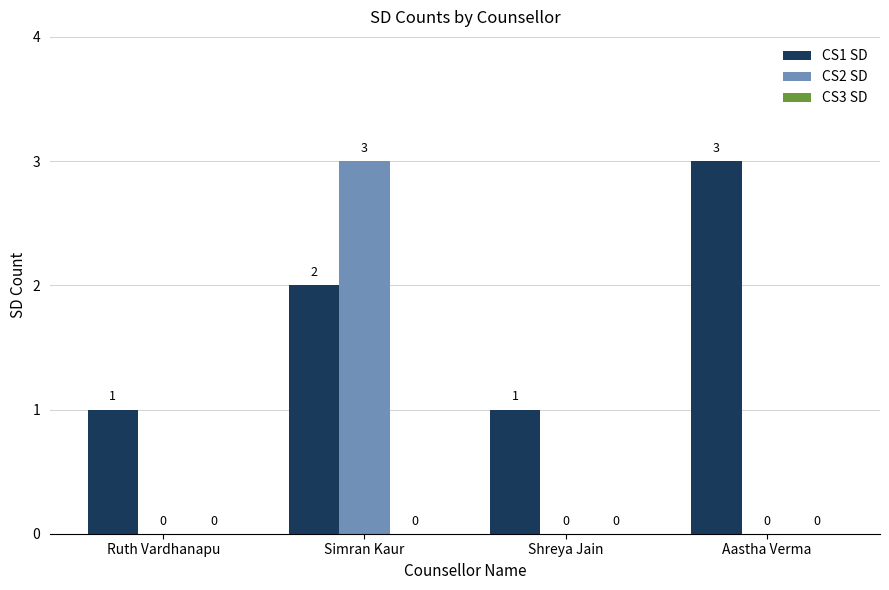

What is the greatest value displayed?

3